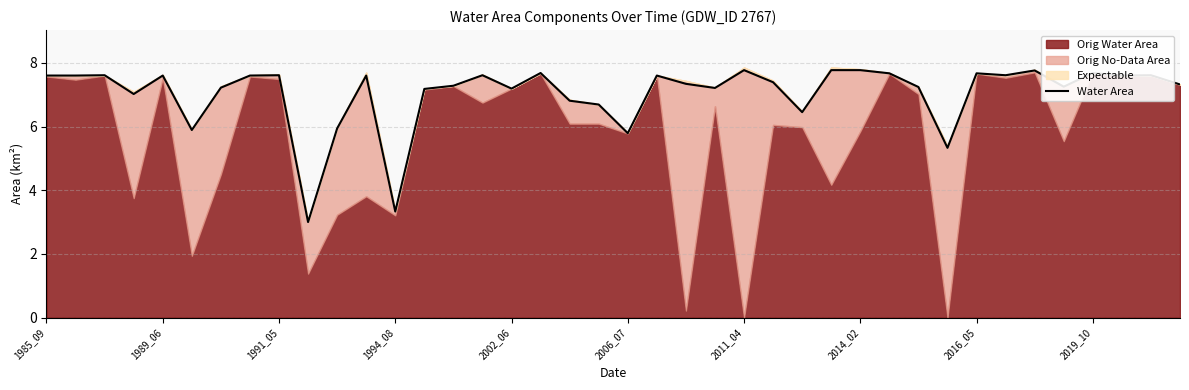

The value of Water Area at 1985_09 is 12.6. True or false?

False